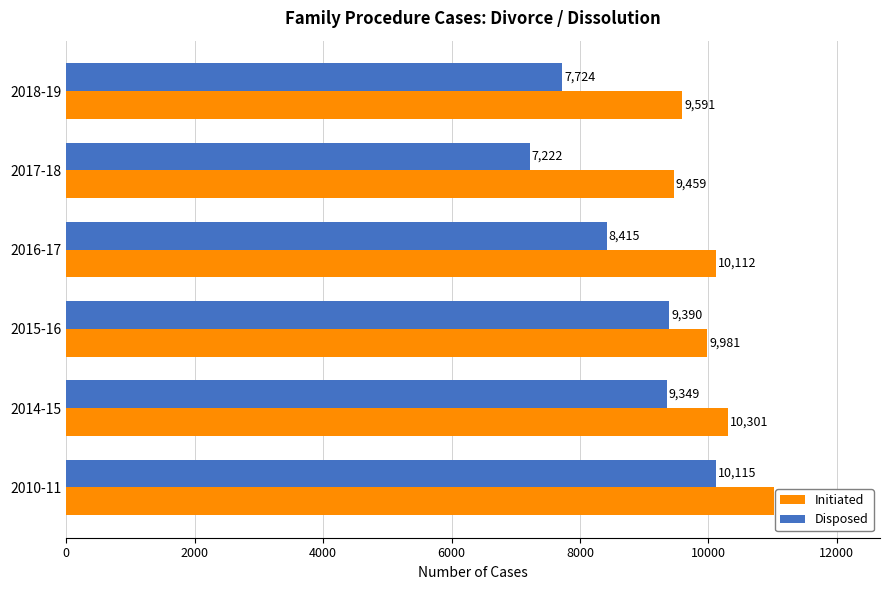

What is the total value across all series at 2017-18?

16681